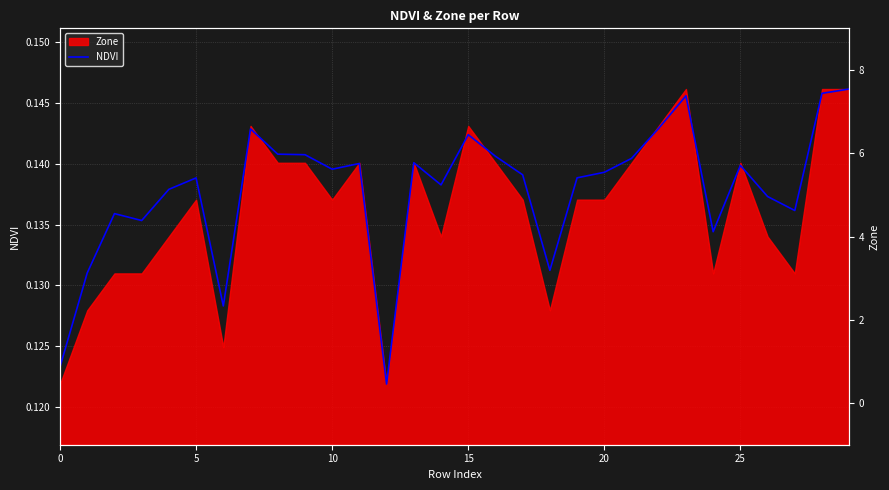

Reading left to right, what are all the values shown in this chart?

NDVI: 0.1	0.1	0.1	0.1	0.1	0.1	0.1	0.1	0.1	0.1	0.1	0.1	0.1	0.1	0.1	0.1	0.1	0.1	0.1	0.1	0.1	0.1	0.1	0.1	0.1	0.1	0.1	0.1	0.1	0.1
Zone (right): 0.0	2.0	3.0	3.0	4.0	5.0	1.0	7.0	6.0	6.0	5.0	6.0	0.0	6.0	4.0	7.0	6.0	5.0	2.0	5.0	5.0	6.0	7.0	8.0	3.0	6.0	4.0	3.0	8.0	8.0